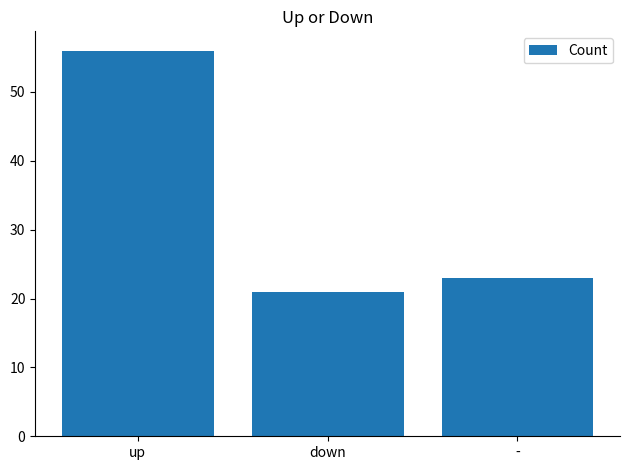

List the labels in order of value, smallest first.

down, -, up